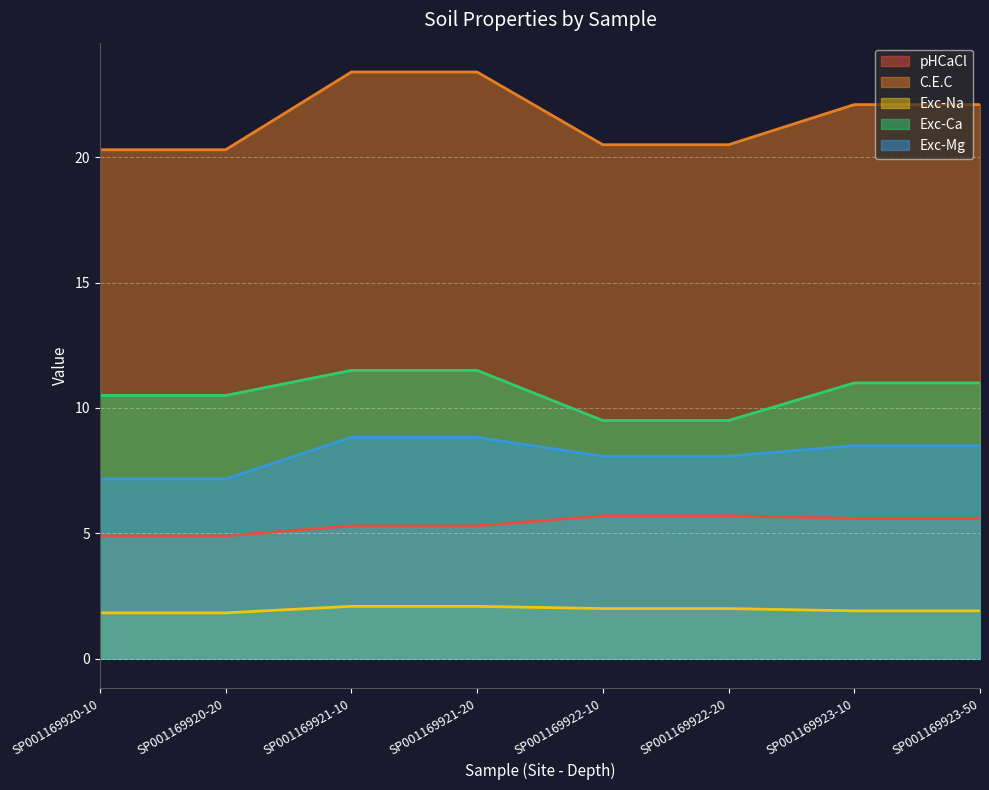

True or false: Exc-Na and Exc-Ca intersect in this chart.

False